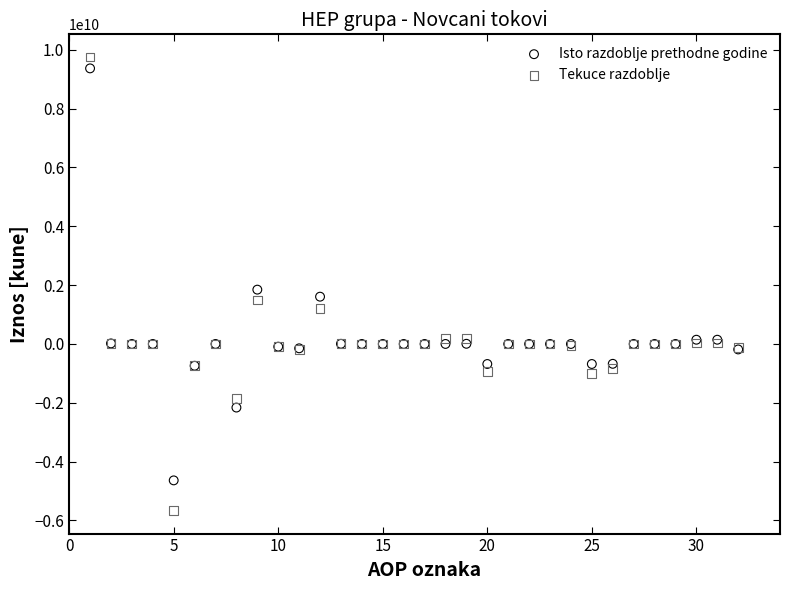

In the Isto razdoblje prethodne godine series, what Y value is closest to 2365848538?

1847224560